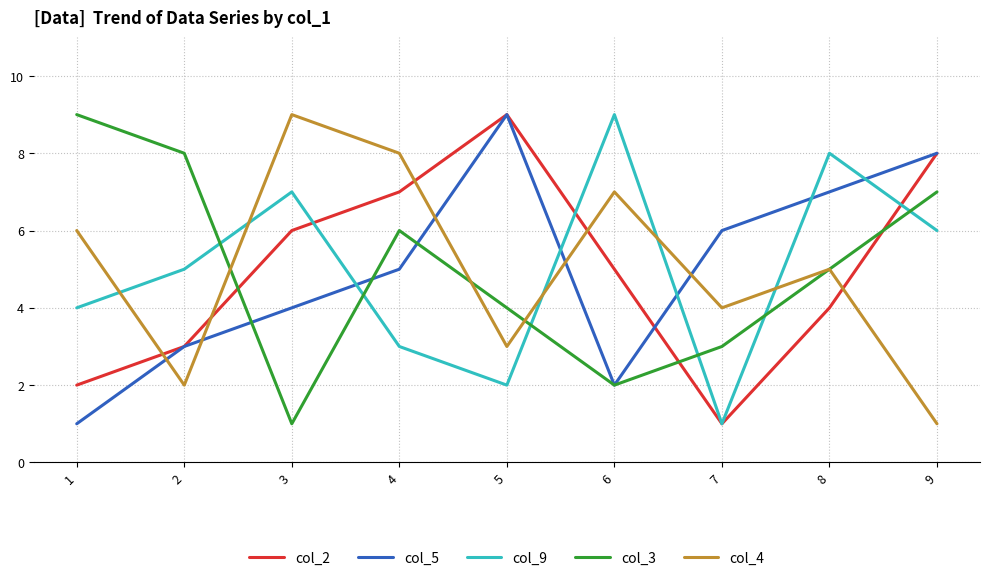

True or false: col_4 and col_5 intersect in this chart.

True